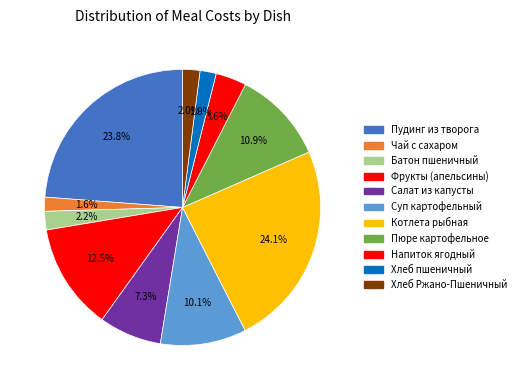

True or false: Хлеб пшеничный accounts for 2% of the total.

True